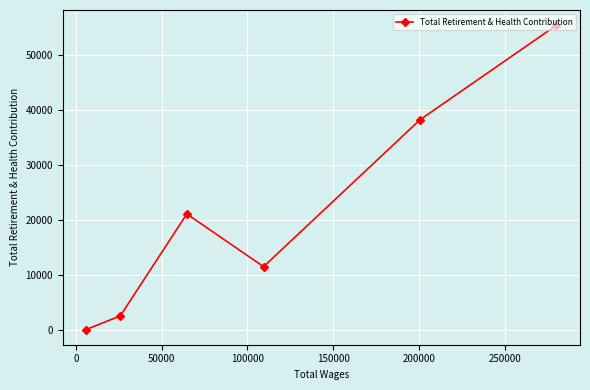

Reading right to left, transcribe all the data shown in this chart.

55468	38234	11455	21068	2487	0